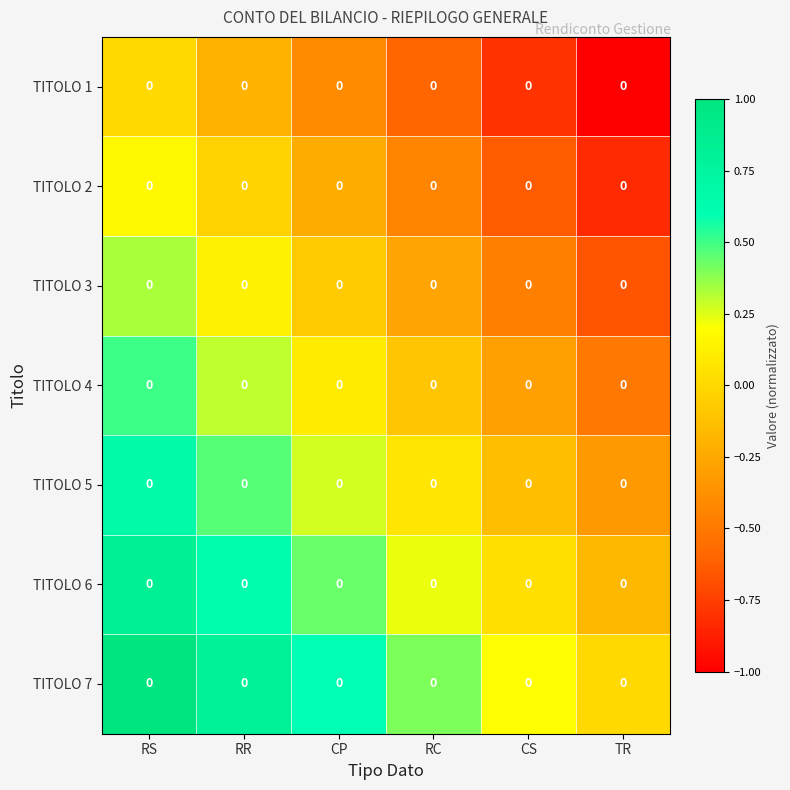

Reading left to right, list all the values displayed in this chart.

TITOLO 1: RS=0.0	RR=0.0	CP=0.0	RC=0.0	CS=0.0	TR=0.0
TITOLO 2: RS=0.0	RR=0.0	CP=0.0	RC=0.0	CS=0.0	TR=0.0
TITOLO 3: RS=0.0	RR=0.0	CP=0.0	RC=0.0	CS=0.0	TR=0.0
TITOLO 4: RS=0.0	RR=0.0	CP=0.0	RC=0.0	CS=0.0	TR=0.0
TITOLO 5: RS=0.0	RR=0.0	CP=0.0	RC=0.0	CS=0.0	TR=0.0
TITOLO 6: RS=0.0	RR=0.0	CP=0.0	RC=0.0	CS=0.0	TR=0.0
TITOLO 7: RS=0.0	RR=0.0	CP=0.0	RC=0.0	CS=0.0	TR=0.0